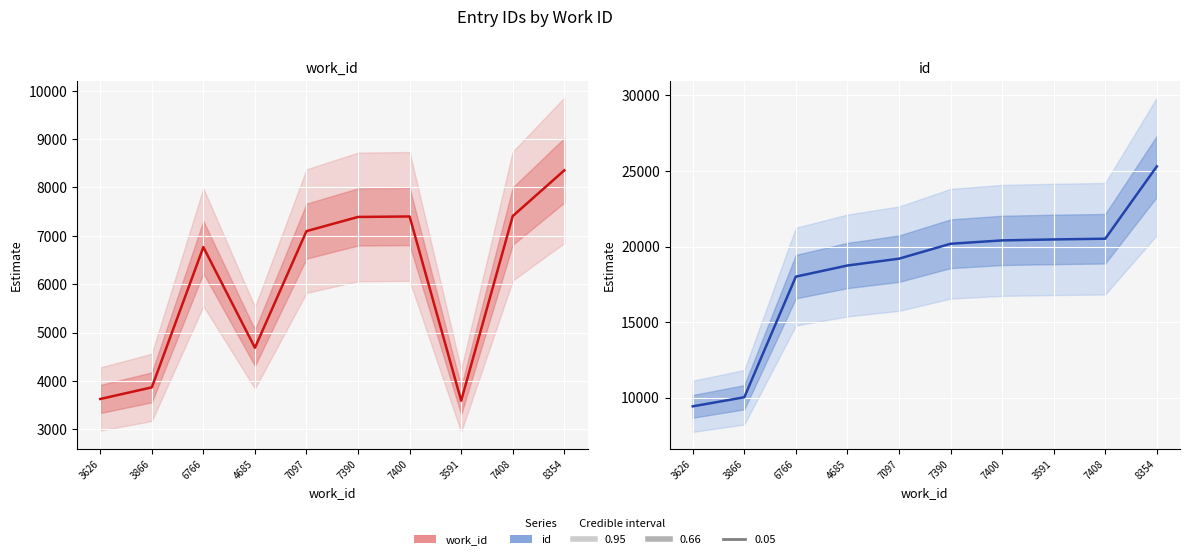

What is the label of the 3rd point from the left?

6766